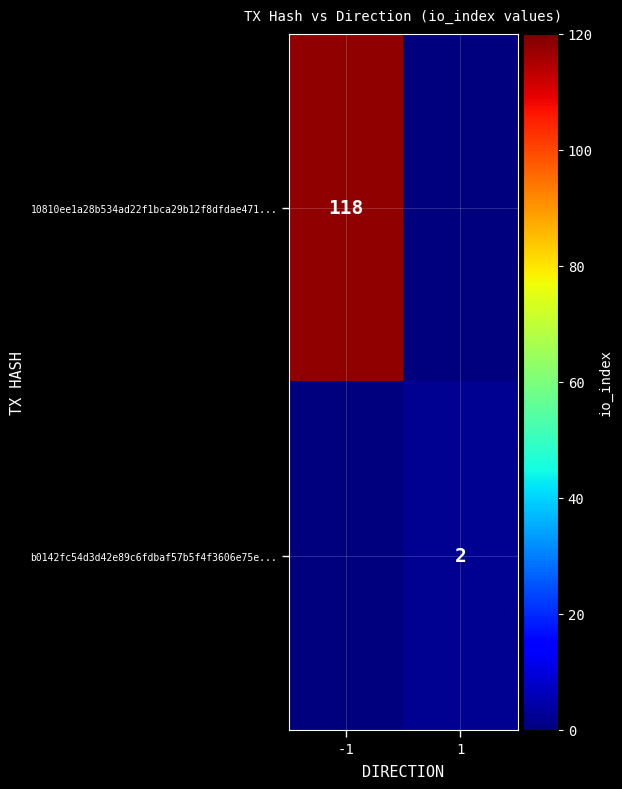

The b0142fc54d3d42e89c6fdbaf57b5f4f3606e75e... series shows 1 at 1. True or false?

False